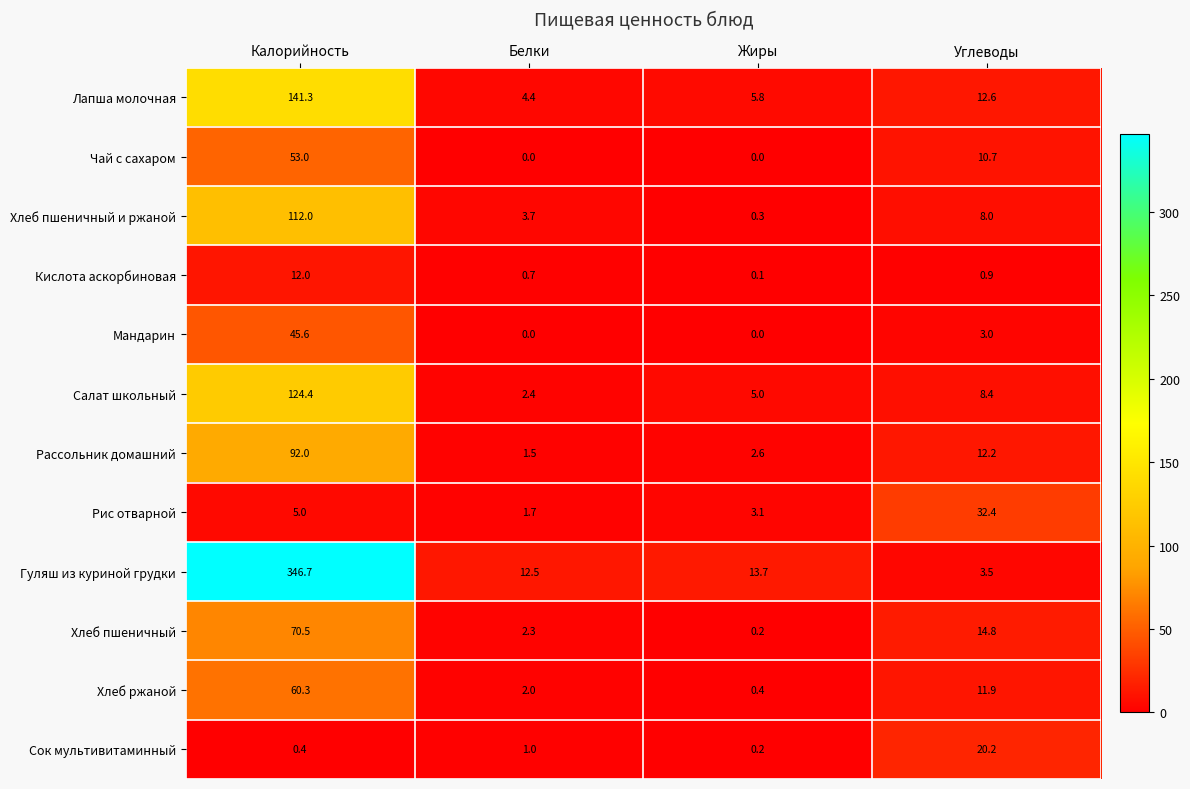

At which category is the sum across all series the highest?

Калорийность